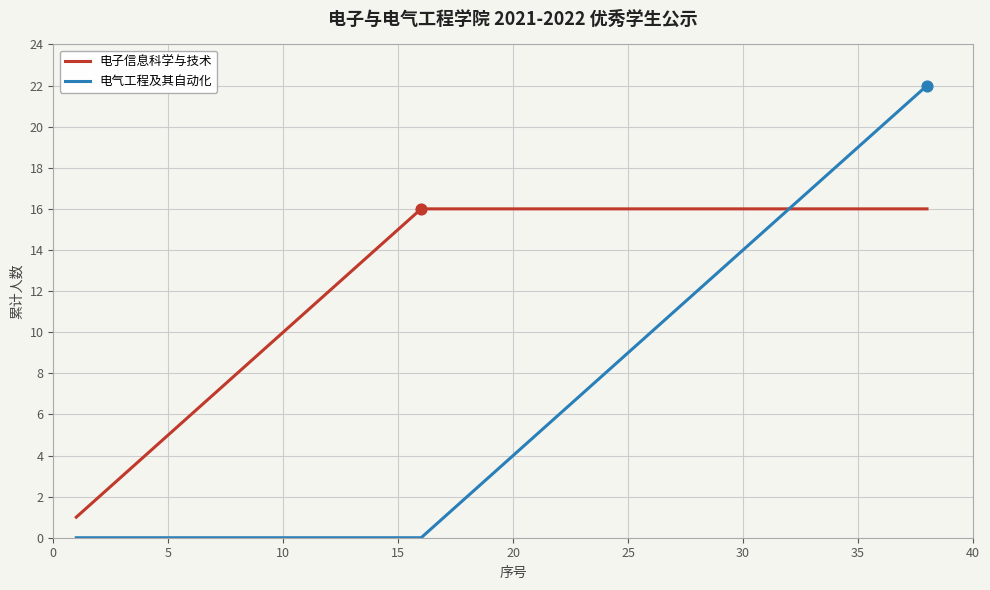

Which series has the largest total across all categories?

电子信息科学与技术